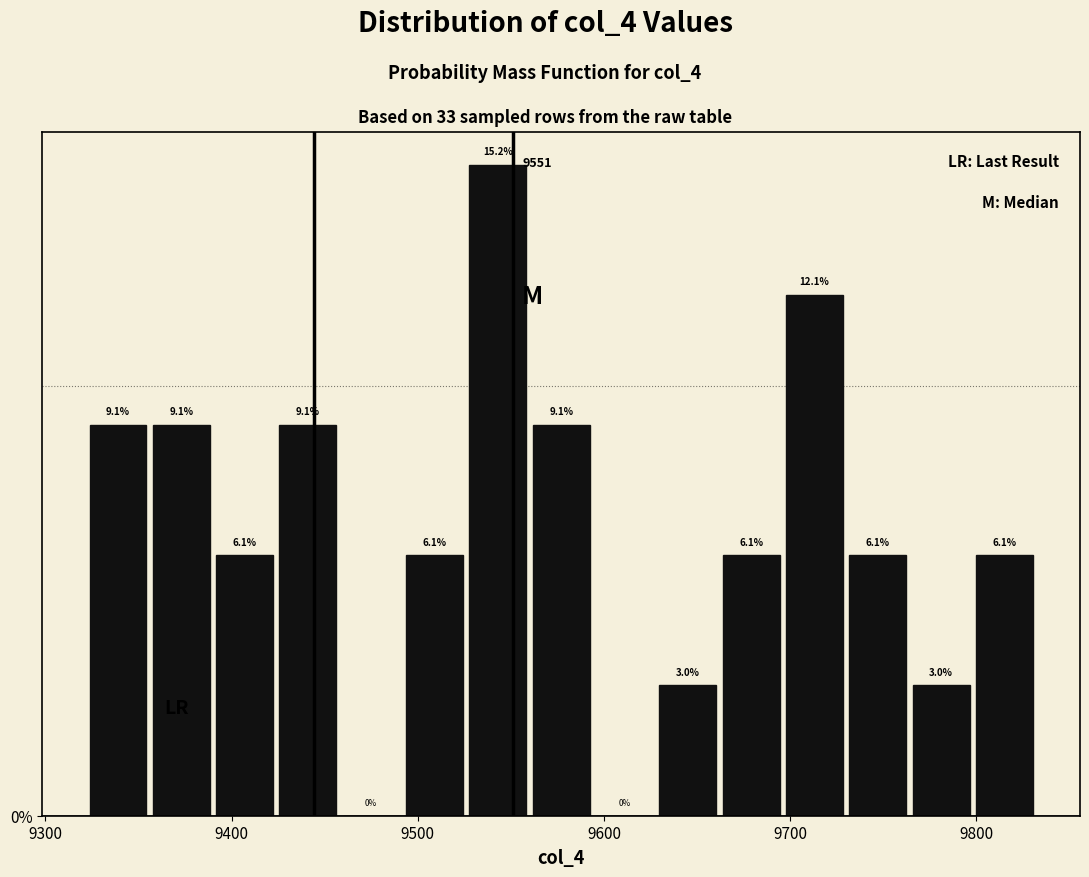

Around what value on the x-axis is the tallest bar? Give the approximate position of its centre, as read against the axis.

9540